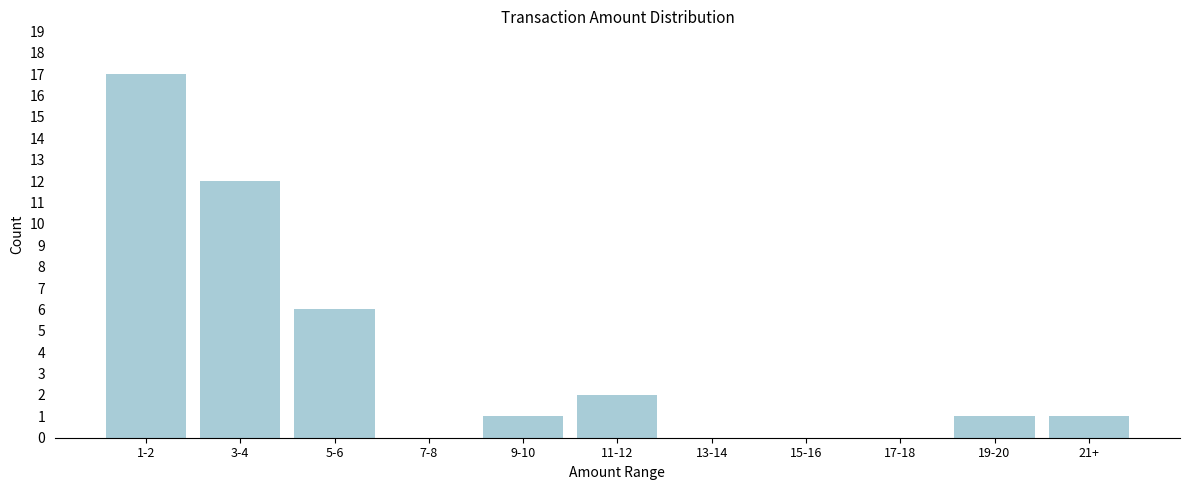

Reading right to left, list all the values displayed in this chart.

21+=1	19-20=1	17-18=0	15-16=0	13-14=0	11-12=2	9-10=1	7-8=0	5-6=6	3-4=12	1-2=17